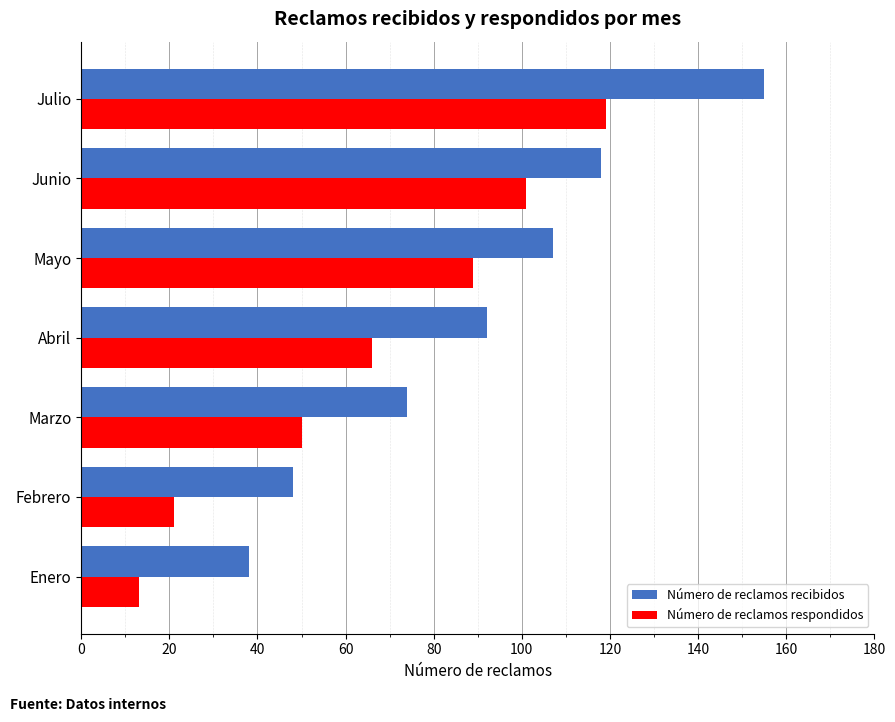

At which label does Número de reclamos recibidos reach its minimum?

Enero